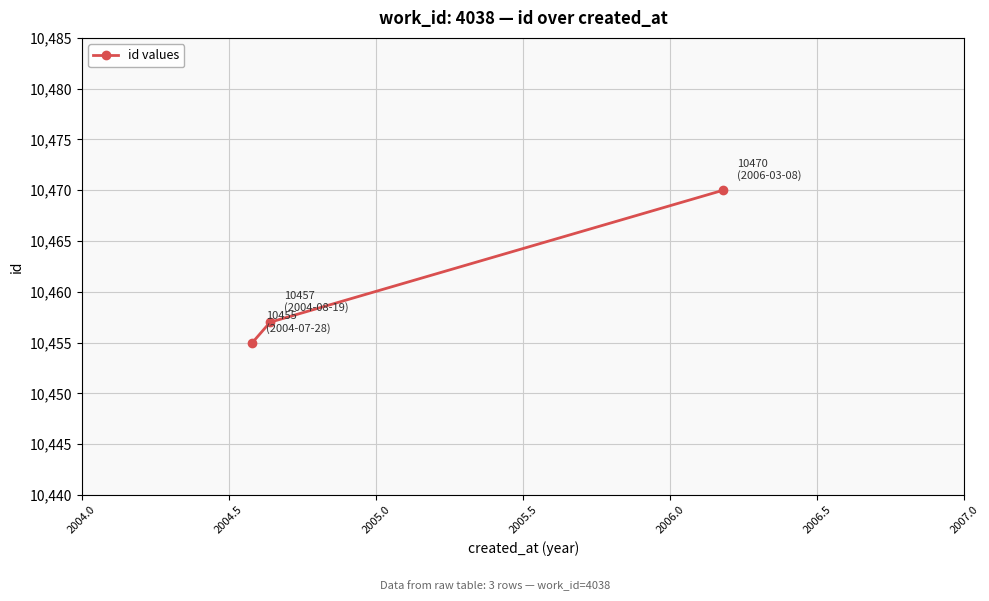

What is the greatest value displayed?

10470